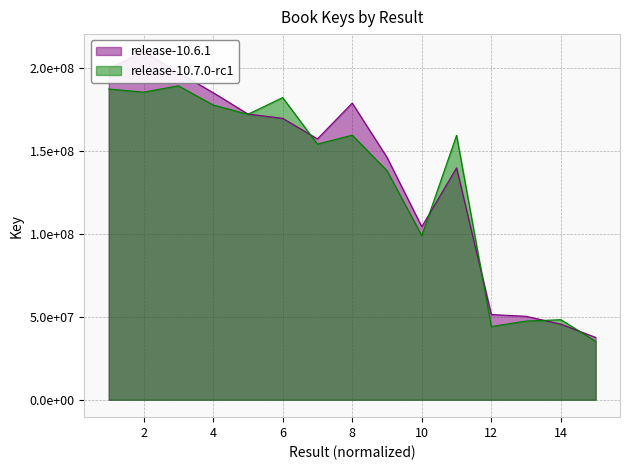

Reading left to right, extract all data points from this chart.

1=187288389.5	2=185368441.0	3=189240094.3	4=177688369.6	5=172046734.6	6=182112484.8	7=154086061.5	8=159492811.0	9=138087743.7	10=98951568.9	11=159362929.2	12=44126646.1	13=47429753.4	14=48250690.5	15=35235513.5